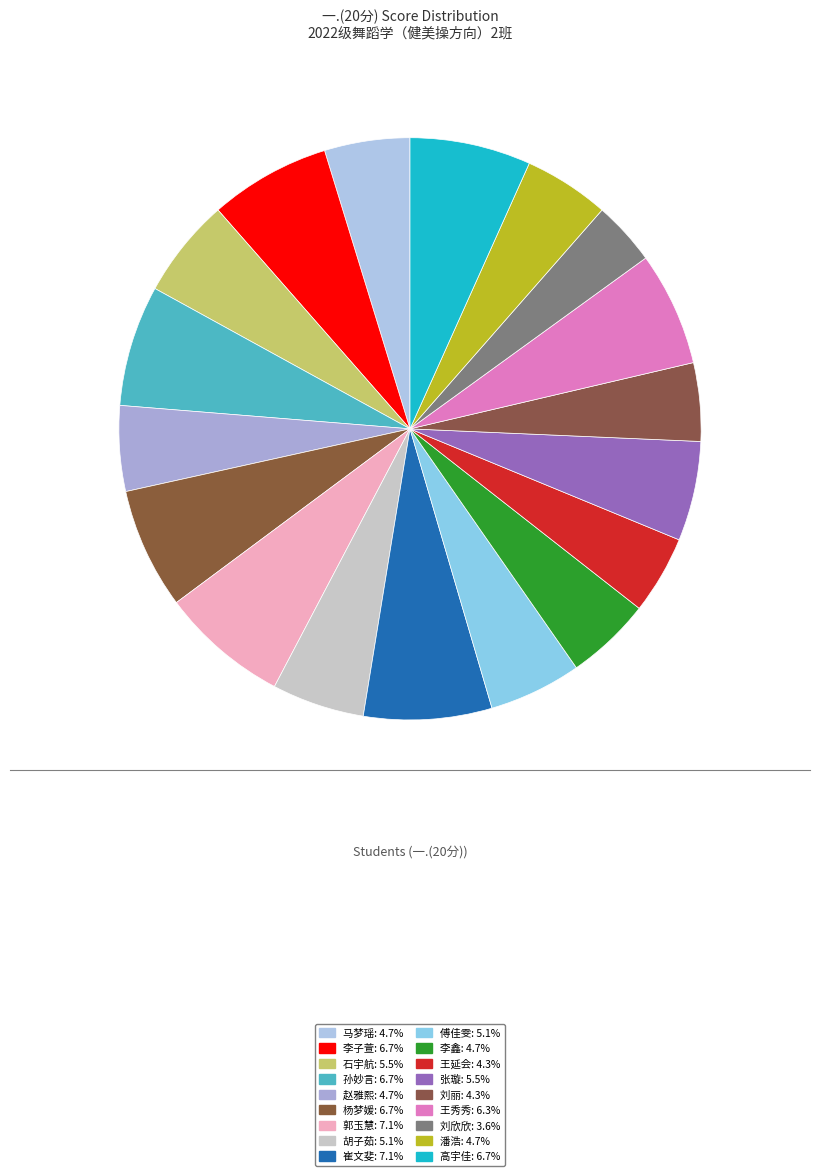

What is the change in value from 傅佳雯 to 刘丽?

-2